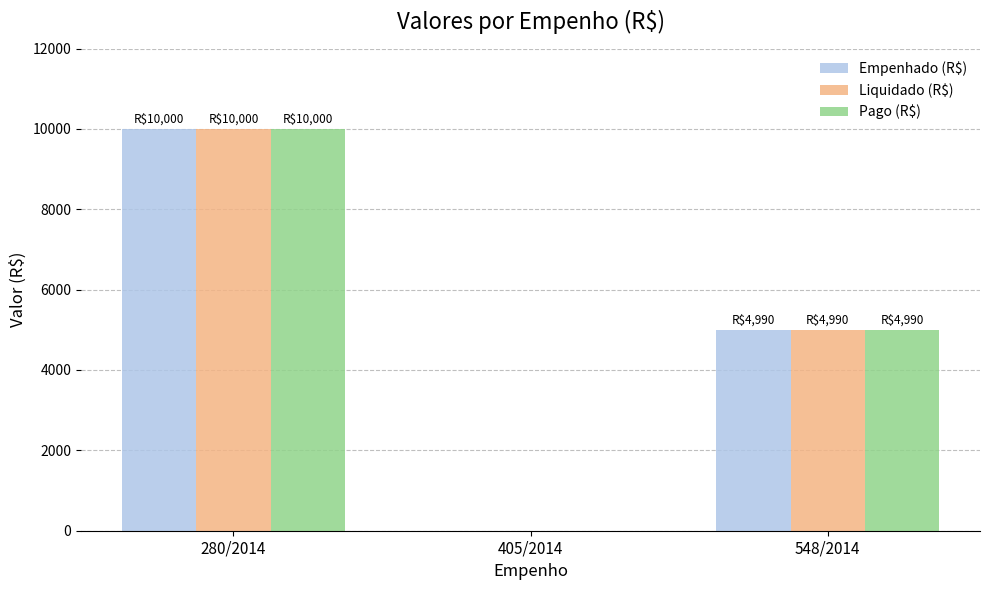

The value of Liquidado (R$) at 405/2014 is 0. True or false?

True